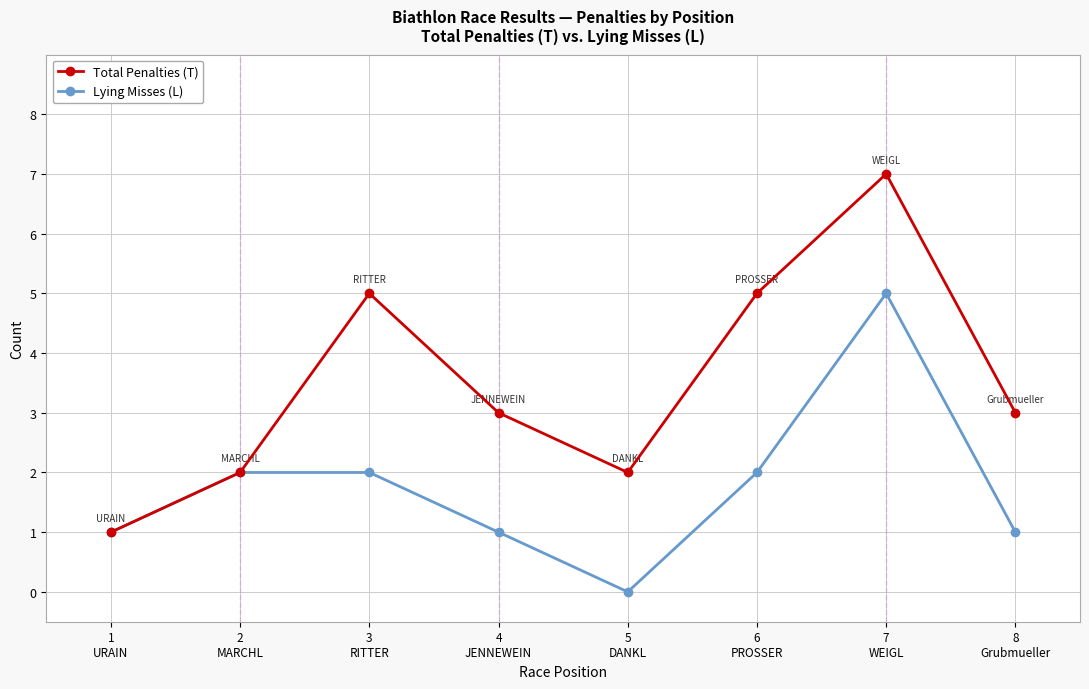

Between 3
RITTER and 8
Grubmueller, which series saw the biggest shift?

Total Penalties (T)